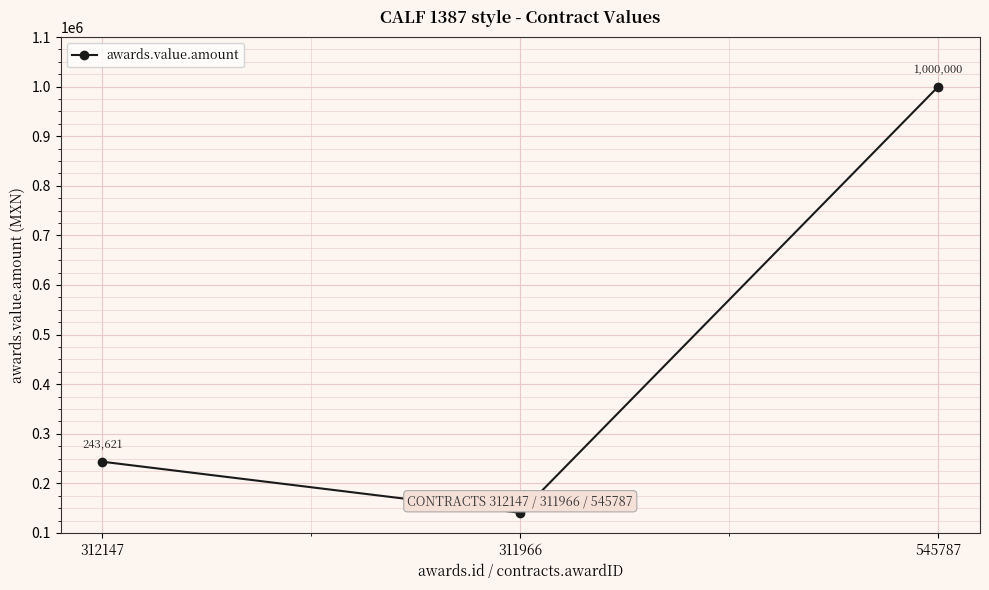

List the labels in order of value, smallest first.

311966, 312147, 545787